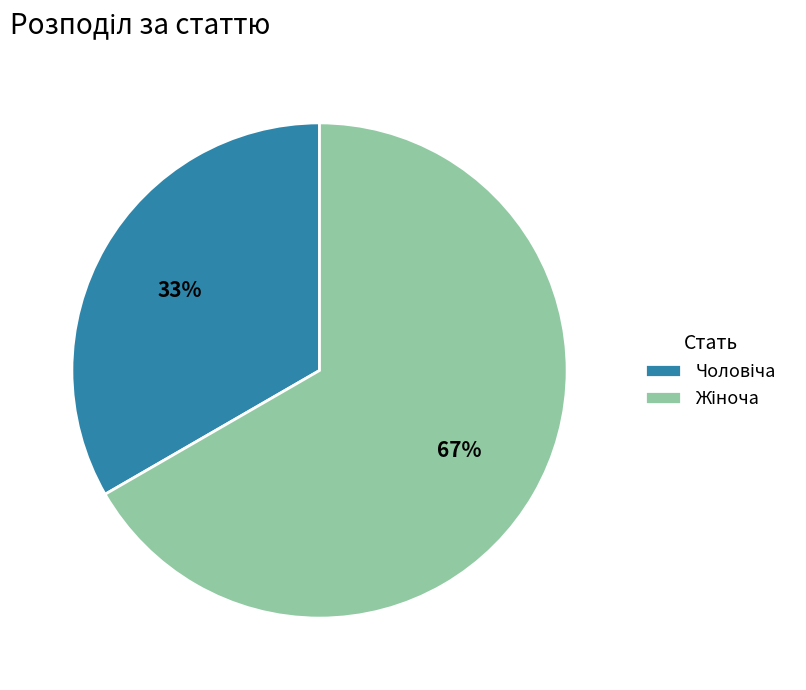

Is there any slice that represents more than half of the pie?

Yes